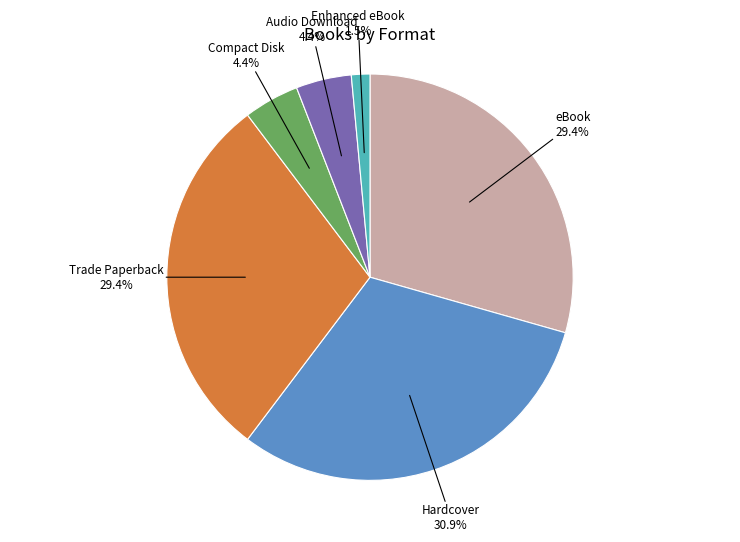

Does any single category account for the majority?

No